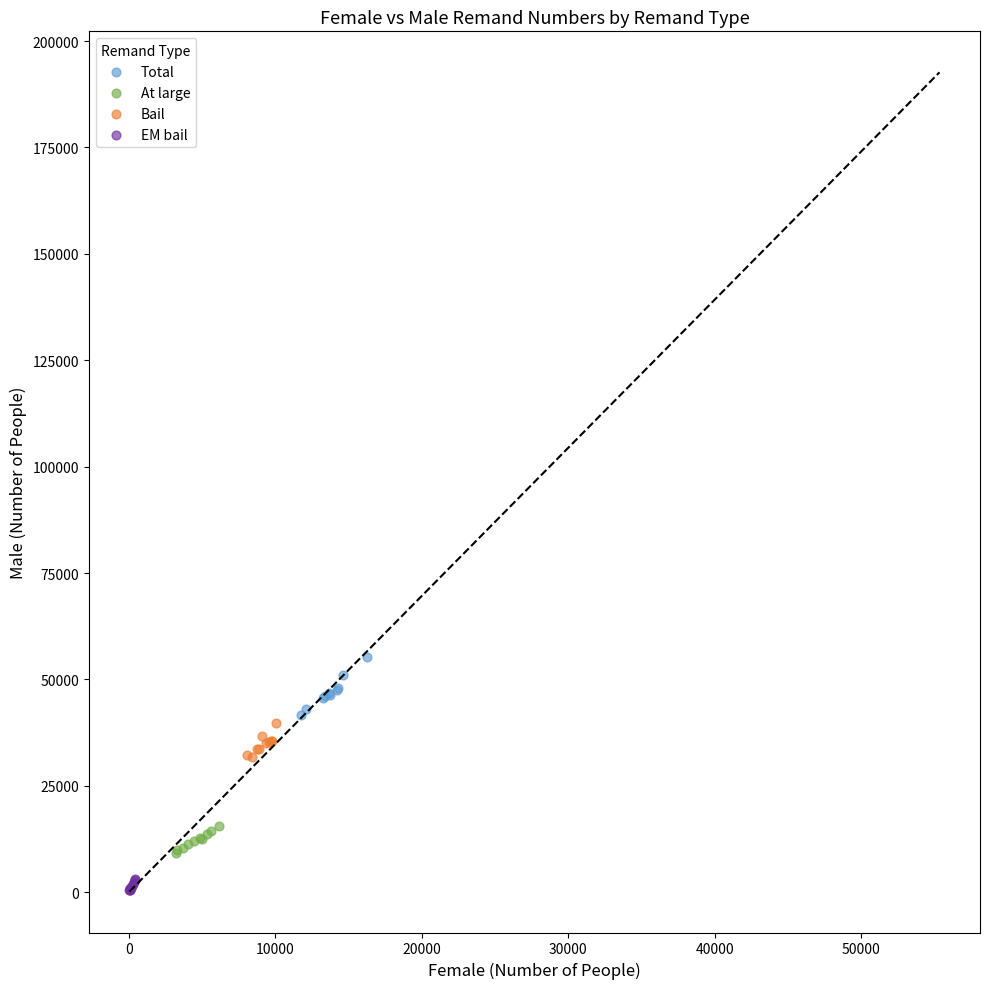

Which series contains the highest Y value?

Total